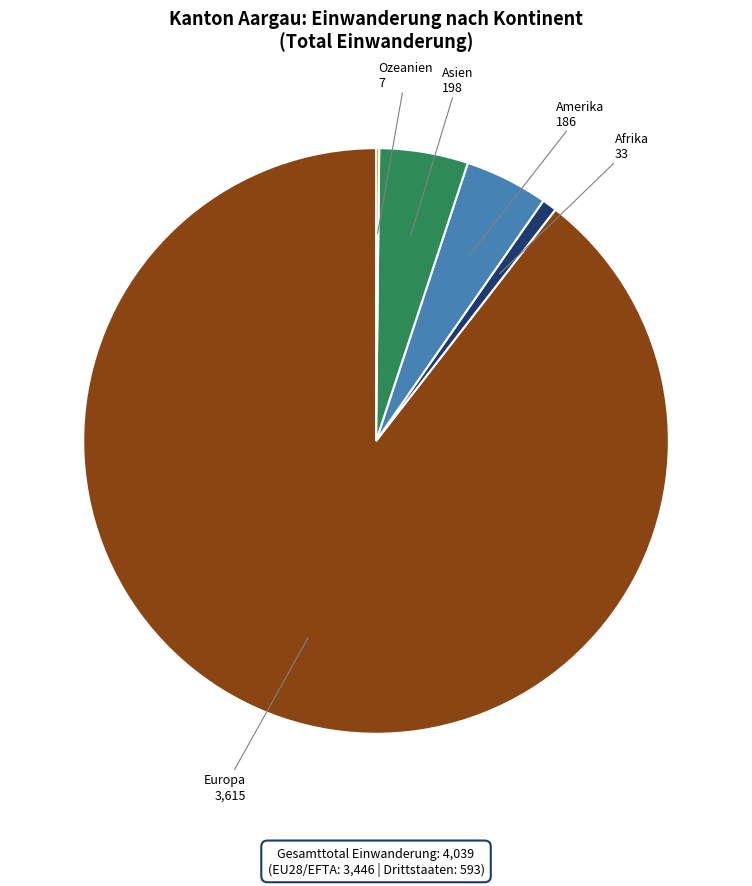

Is there a majority slice in this chart?

Yes